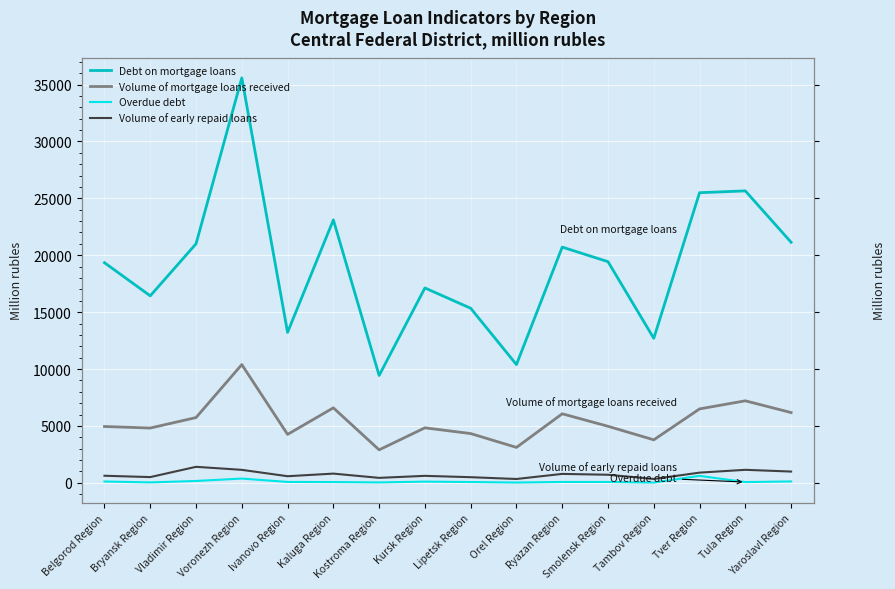

True or false: Volume of early repaid loans and Debt on mortgage loans cross at least once.

False